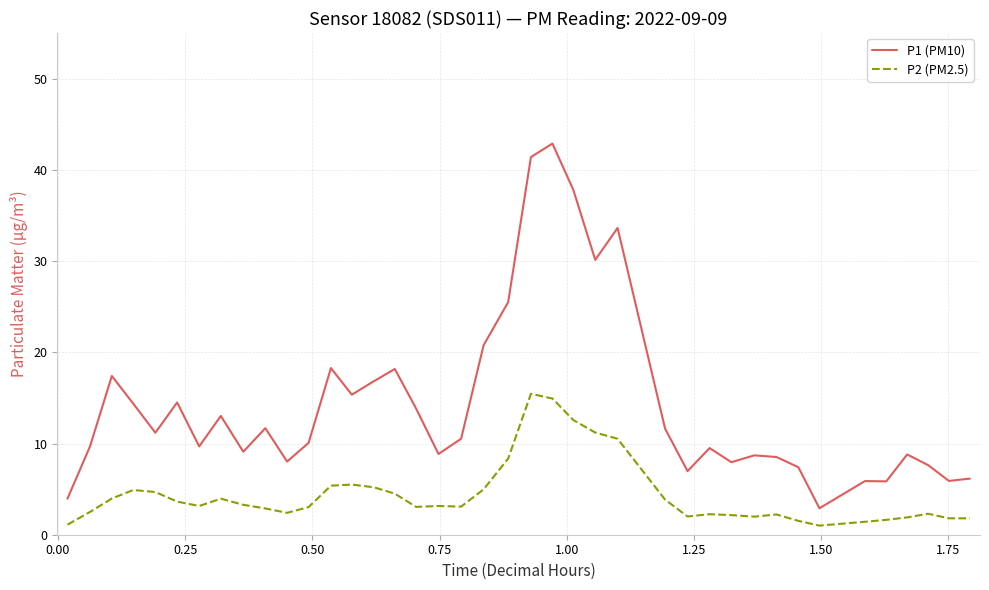

True or false: P2 (PM2.5) and P1 (PM10) cross at least once.

False